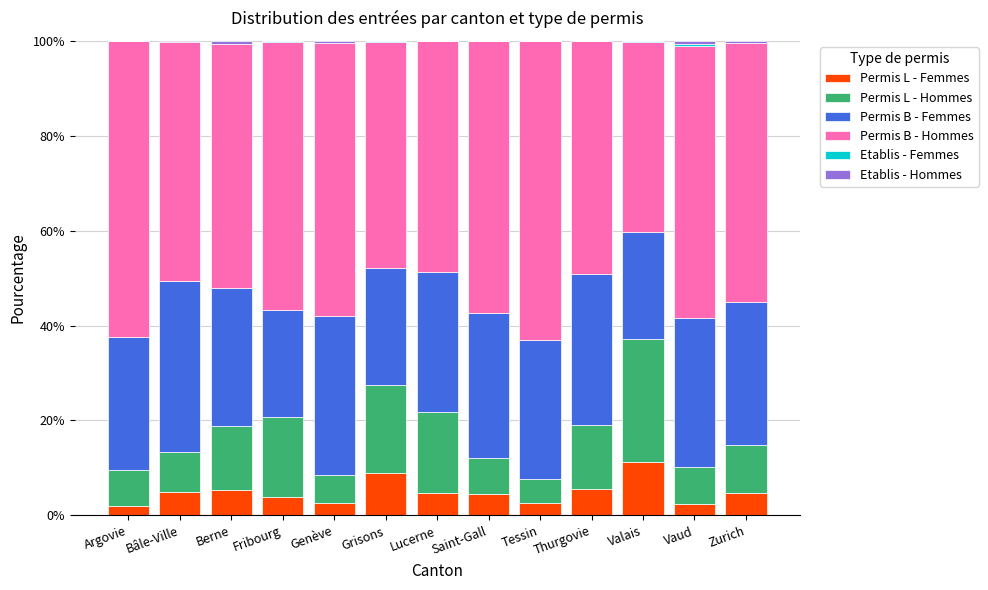

How many categories are shown in the chart?

13